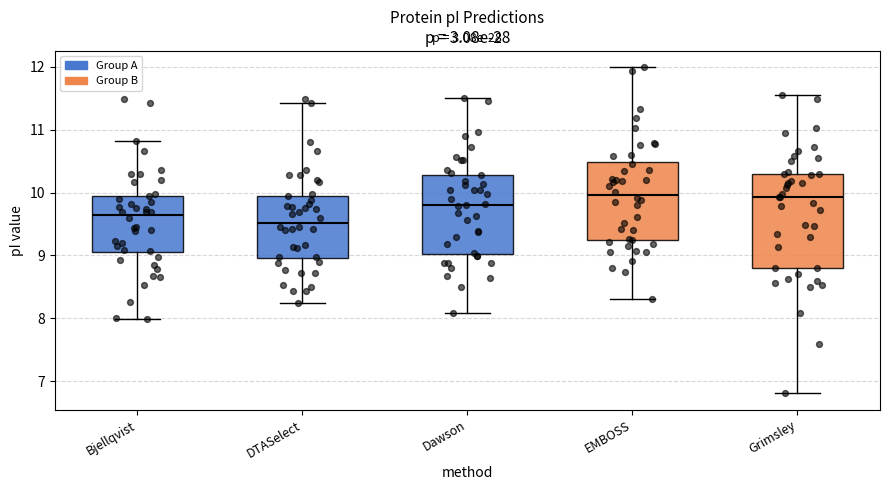

Comparing the boxes themselves (not the whiskers), which one is the tallest?

Grimsley